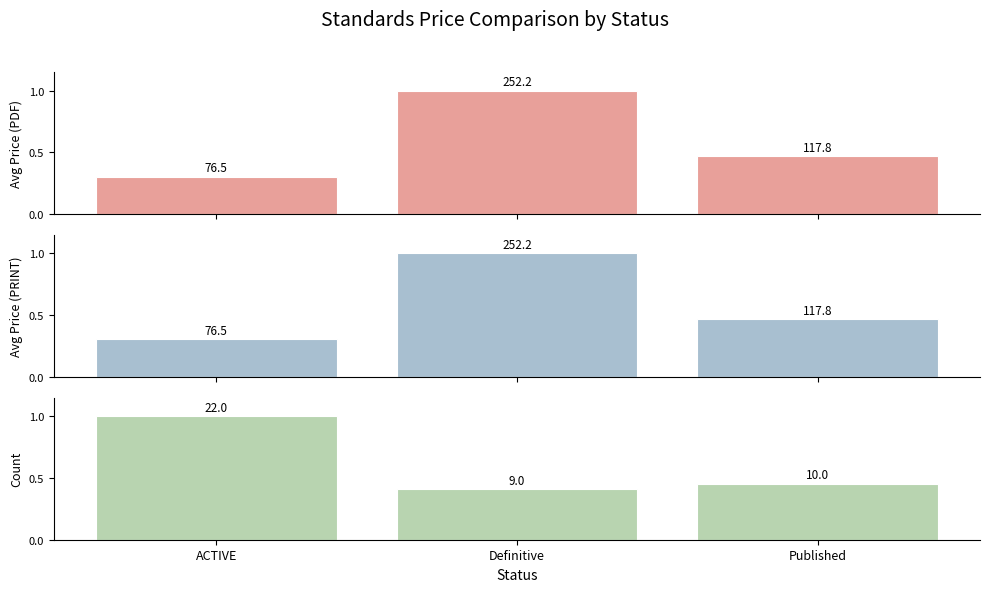

What is the difference between the Avg Price (PRINT) values at ACTIVE and Definitive?

0.7